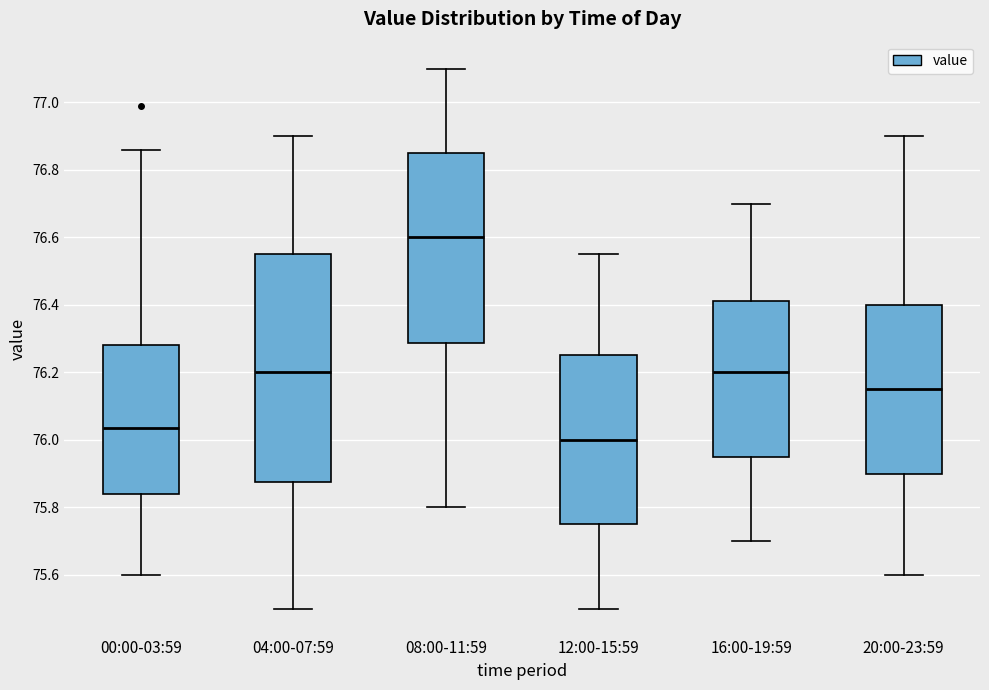

Reading left to right, transcribe this box plot: for each box, give where its median line is, the range the box spans, and where its two whiskers end, as read against the y-axis. The values are not printed on the chart, so give them approximately, as read against the axis.

00:00-03:59: median 76.04, box 75.84 to 76.28, whiskers 75.60 to 76.86
04:00-07:59: median 76.20, box 75.88 to 76.56, whiskers 75.50 to 76.90
08:00-11:59: median 76.60, box 76.28 to 76.86, whiskers 75.80 to 77.10
12:00-15:59: median 76.00, box 75.76 to 76.26, whiskers 75.50 to 76.56
16:00-19:59: median 76.20, box 75.96 to 76.42, whiskers 75.70 to 76.70
20:00-23:59: median 76.16, box 75.90 to 76.40, whiskers 75.60 to 76.90